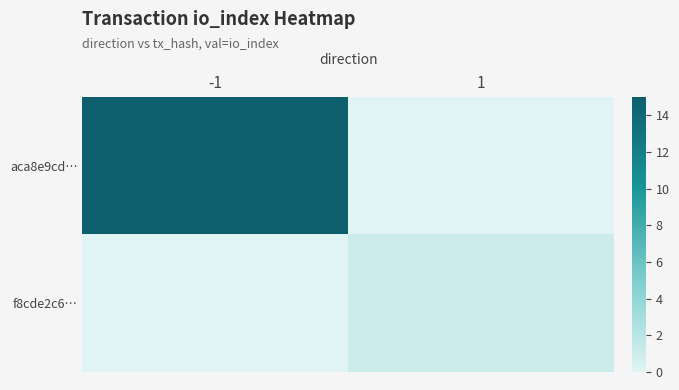

List the series in order of their overall mean, highest first.

aca8e9cd…, f8cde2c6…